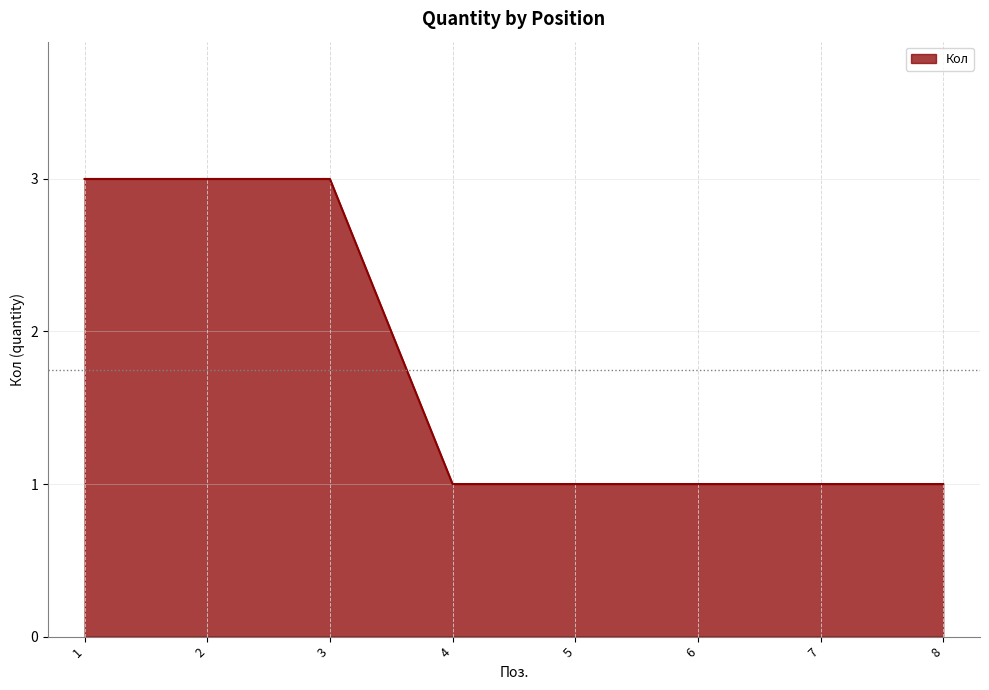

What value does the data have at 7?

1